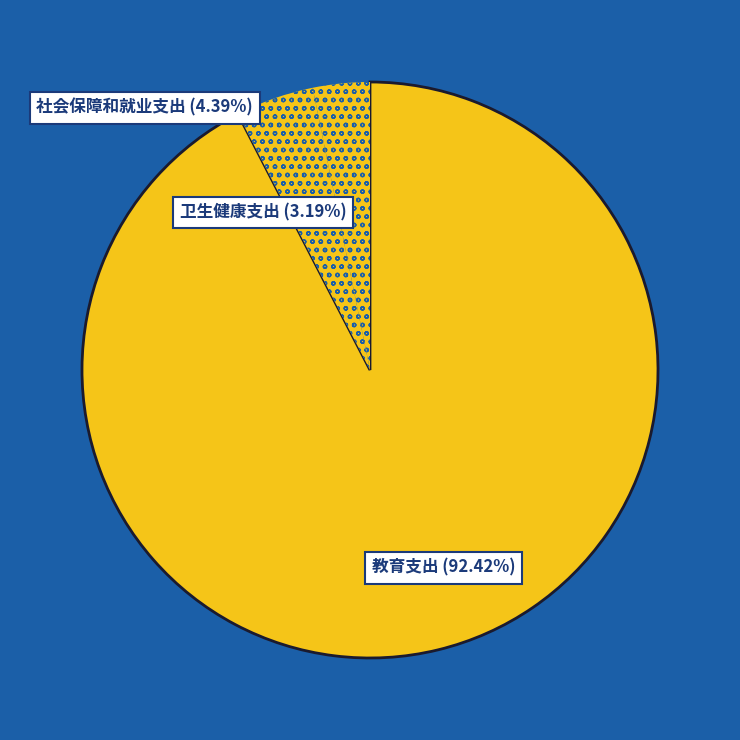

What percentage is the 卫生健康支出 slice, to the nearest percent?

3%